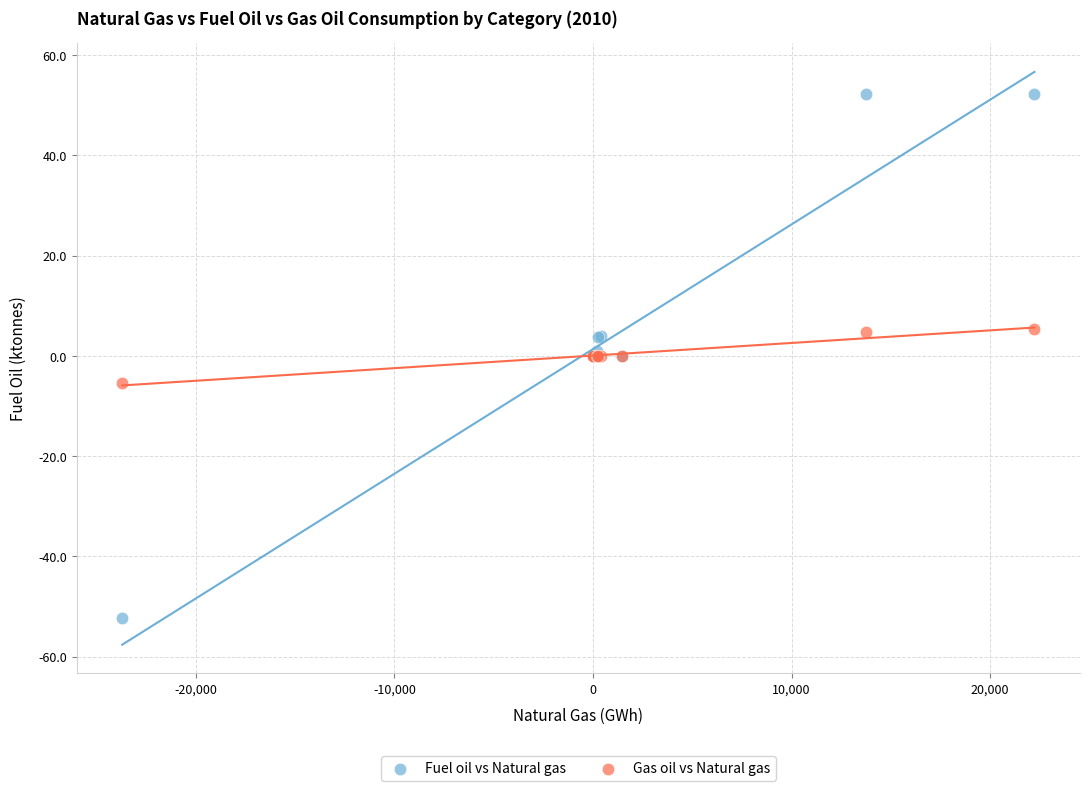

Which series contains the highest Y value?

Fuel oil vs Natural gas